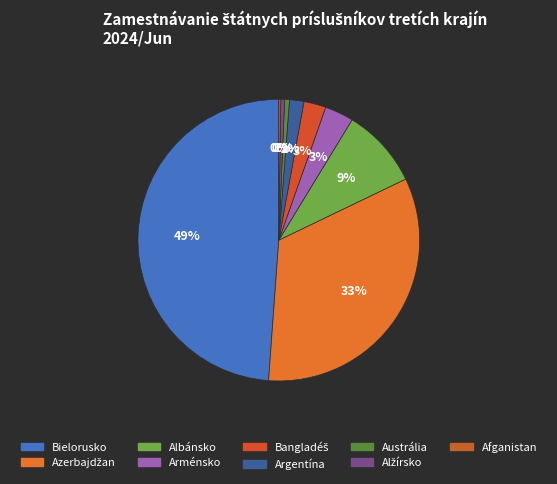

Count the number of slices in the pie.

9